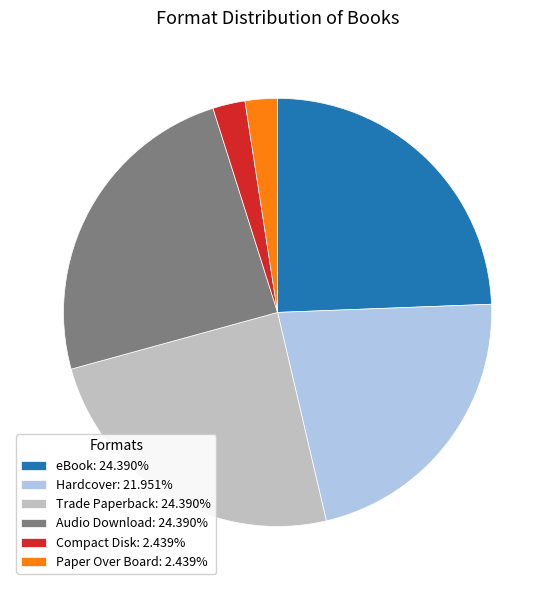

The Trade Paperback slice represents 24% of the pie. True or false?

True